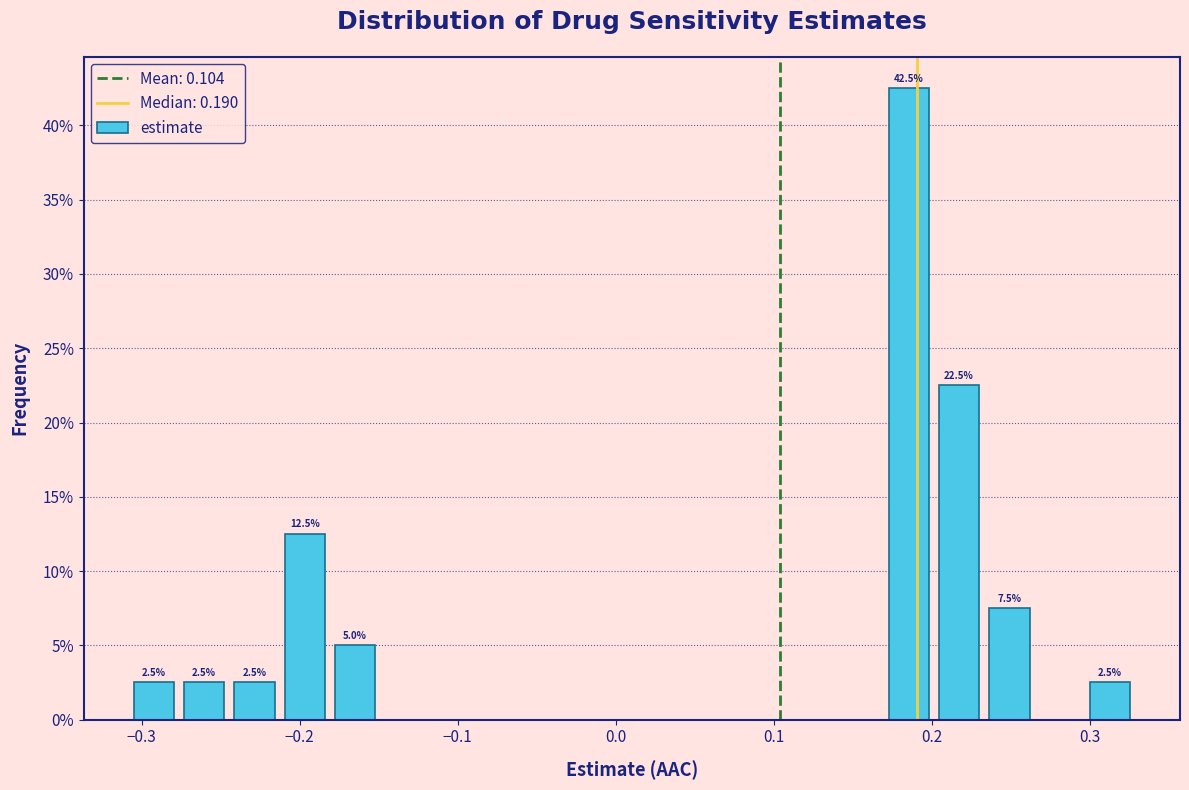

Read against the x-axis, roughly where is the centre of the tallest bar?

0.19